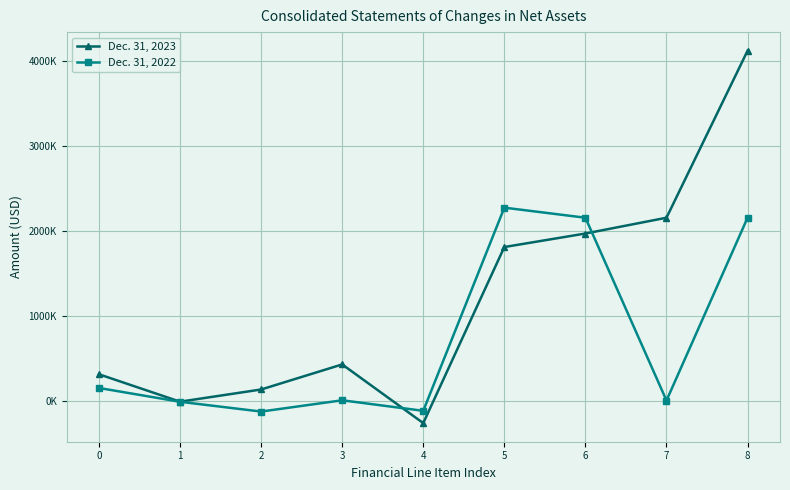

Is this an area chart (filled region under the line)?

No